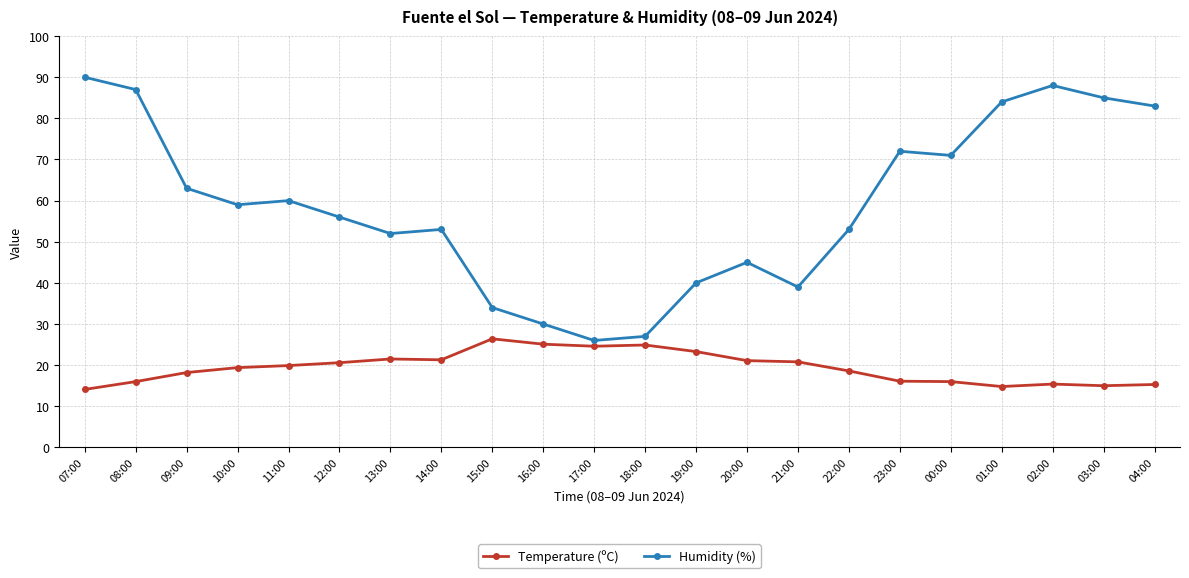

Is the value of Humidity (%) at 09:00 greater than the value of Temperature (ºC) at 01:00?

Yes